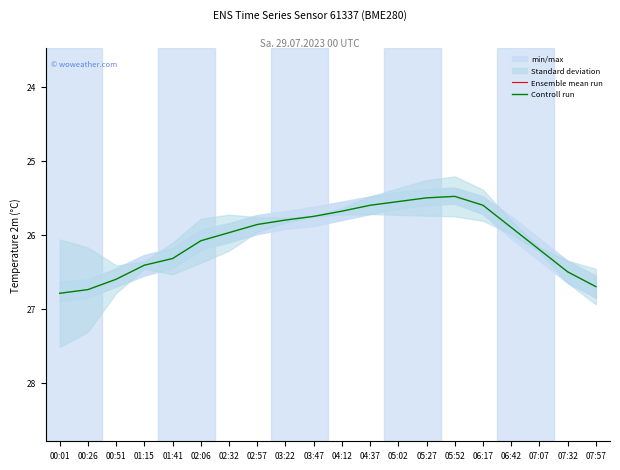

True or false: Controll run and Ensemble mean run intersect in this chart.

False